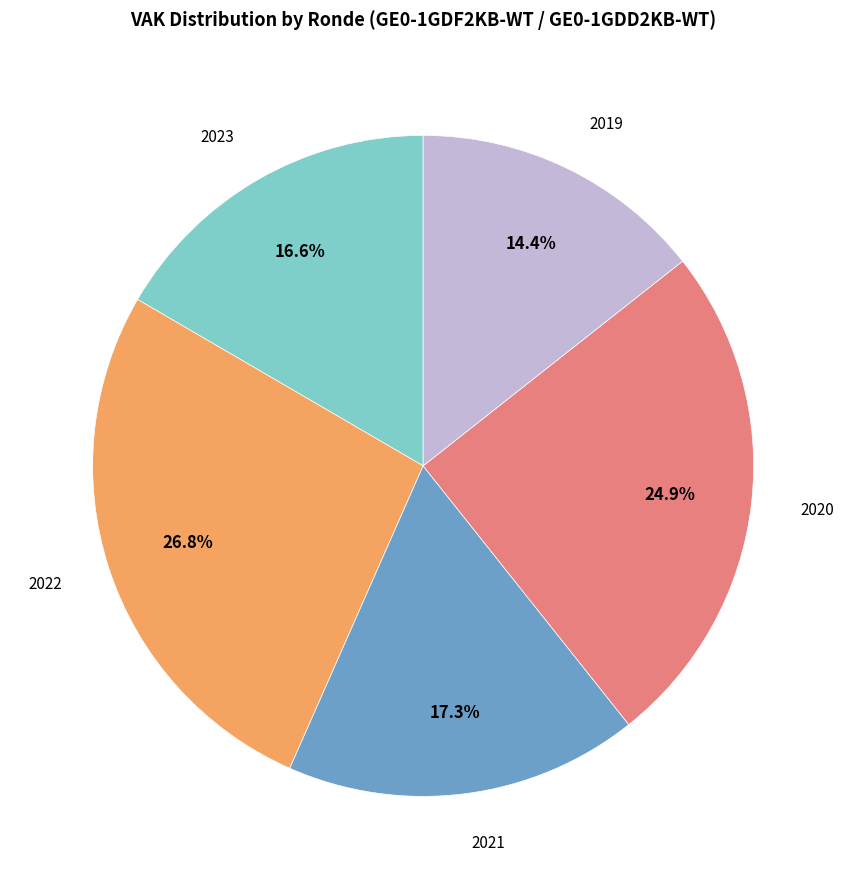

Is there a majority slice in this chart?

No